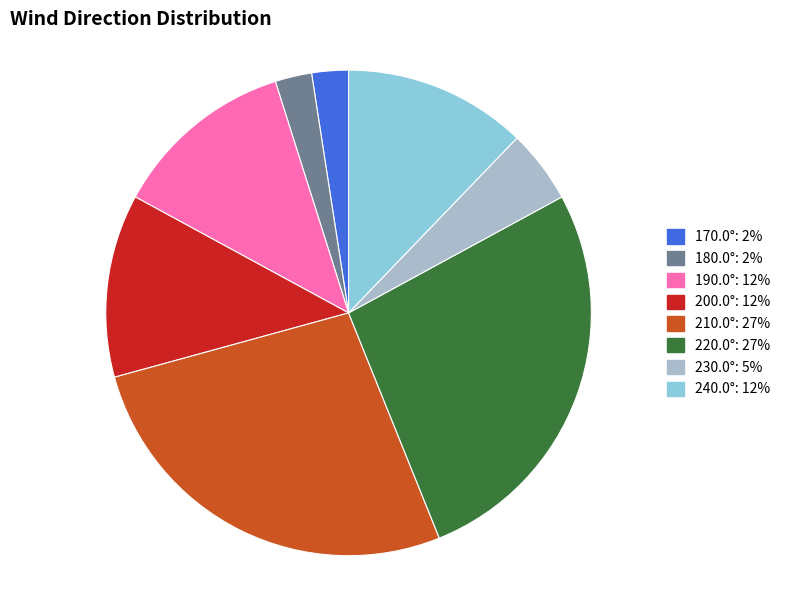

How many slices are in this pie chart?

8